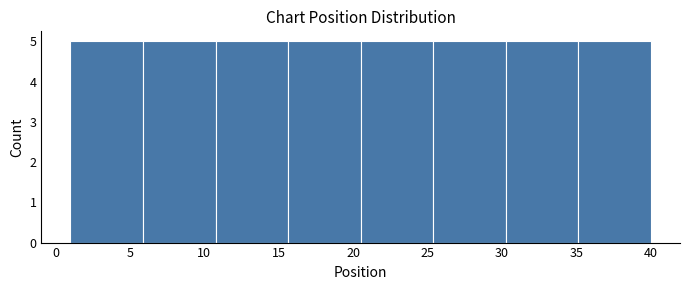

Reading left to right, list every bar in this chart as the range it spans on the x-axis followed by its height. Neither the bar edges nor the heights are printed on the chart, so give them approximately, as read against the axes.

1.0 to 6.0: 5
6.0 to 11.0: 5
11.0 to 15.5: 5
15.5 to 20.5: 5
20.5 to 25.5: 5
25.5 to 30.5: 5
30.5 to 35.0: 5
35.0 to 40.0: 5